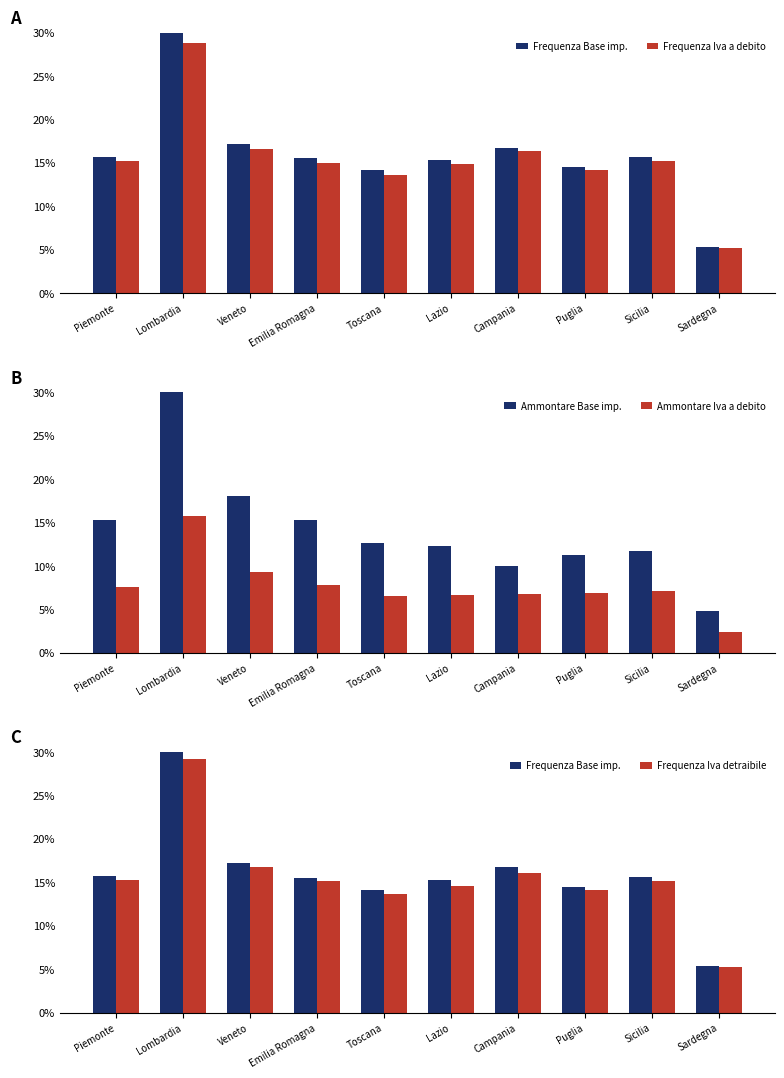

What is the average value of the Ammontare Base imp. series?

14.1